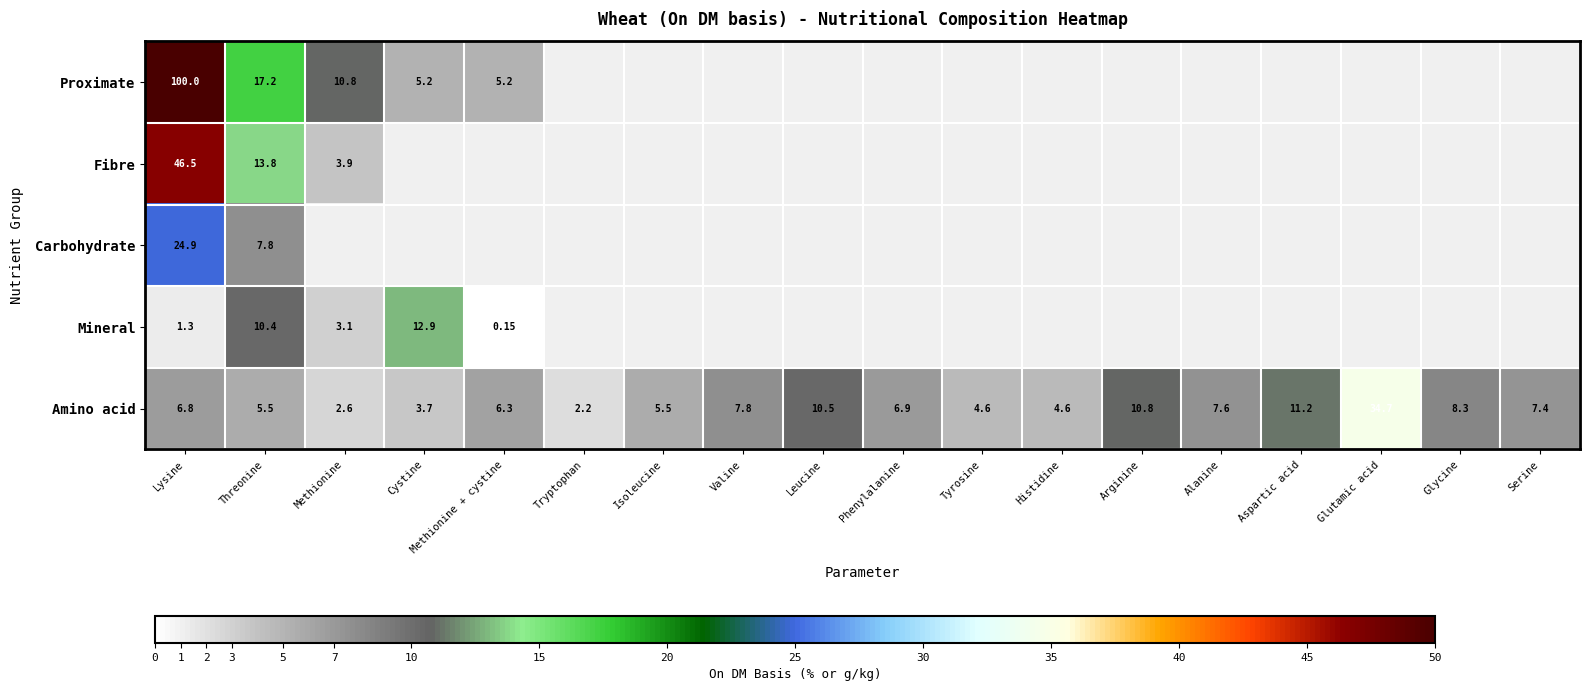

At which label does Amino acid first exceed 6?

Lysine